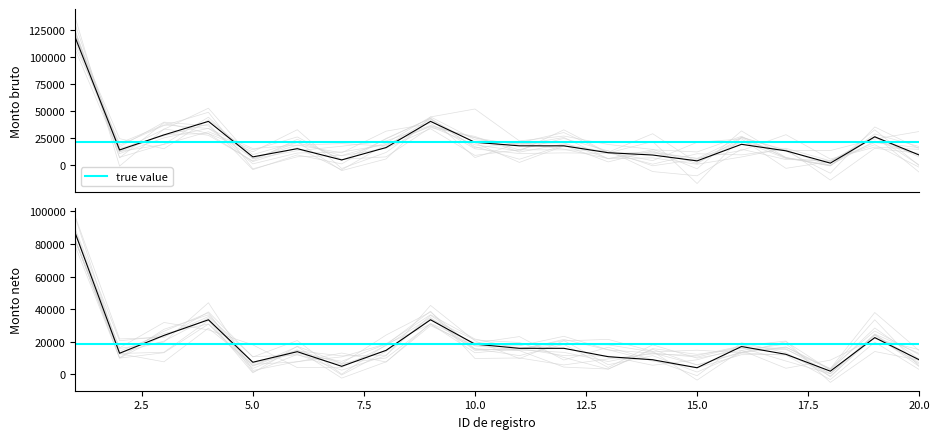

Reading right to left, list all the values displayed in this chart.

Monto bruto: 20=9442.1	19=26294.0	18=1939.9	17=13341.0	16=19350.4	15=4037.8	14=9442.1	13=11578.0	12=17950.0	11=17950.0	10=21219.8	9=40575.9	8=16368.6	7=4915.8	6=15321.3	5=7733.8	4=40575.9	3=28068.8	2=14139.3	1=118372.2
Monto neto: 20=8936.5	19=22512.5	18=1939.9	17=12284.9	16=17052.0	15=4037.8	14=8936.5	13=10818.8	12=15950.8	11=15950.8	10=18522.2	9=33445.3	8=14707.2	7=4915.8	6=13883.5	5=7414.0	4=33445.3	3=23879.8	2=12940.0	1=86679.5